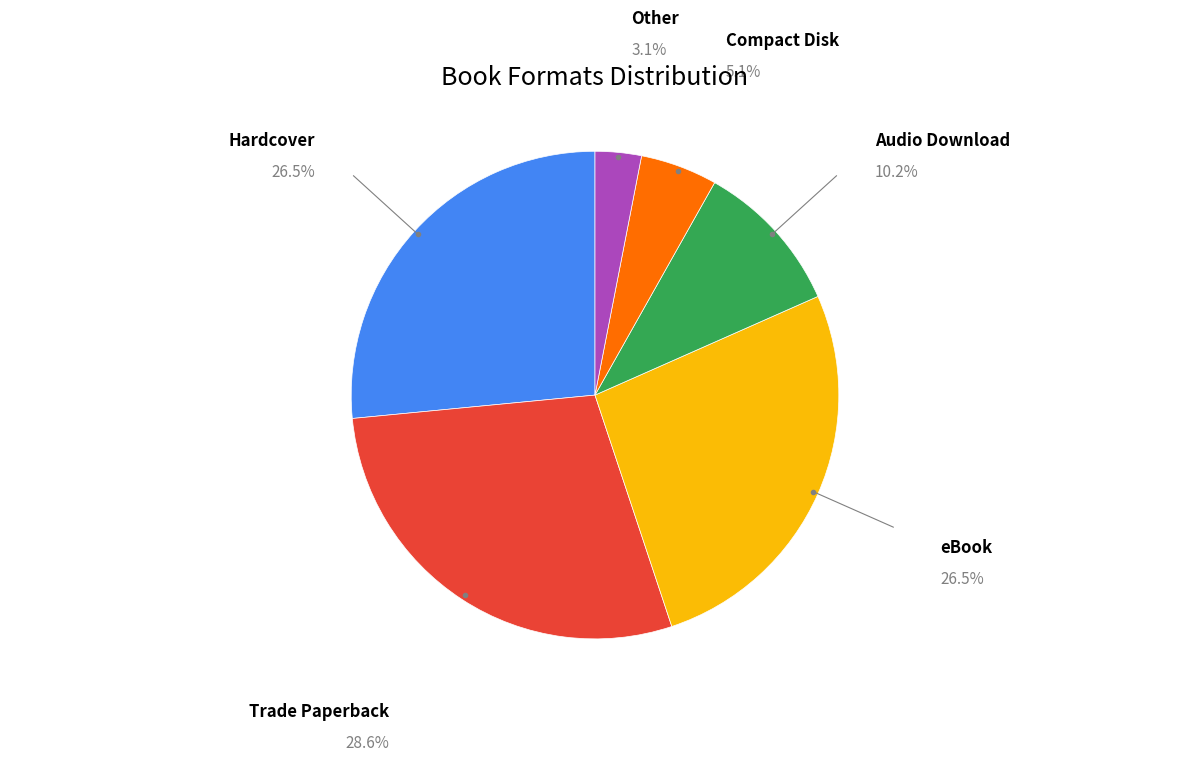

Is there a majority slice in this chart?

No